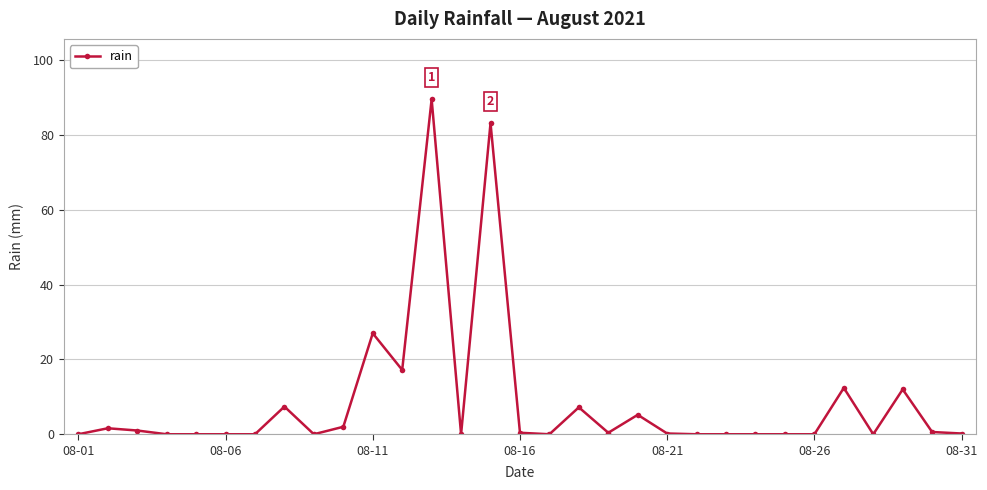

How many distinct data groups are displayed?

1